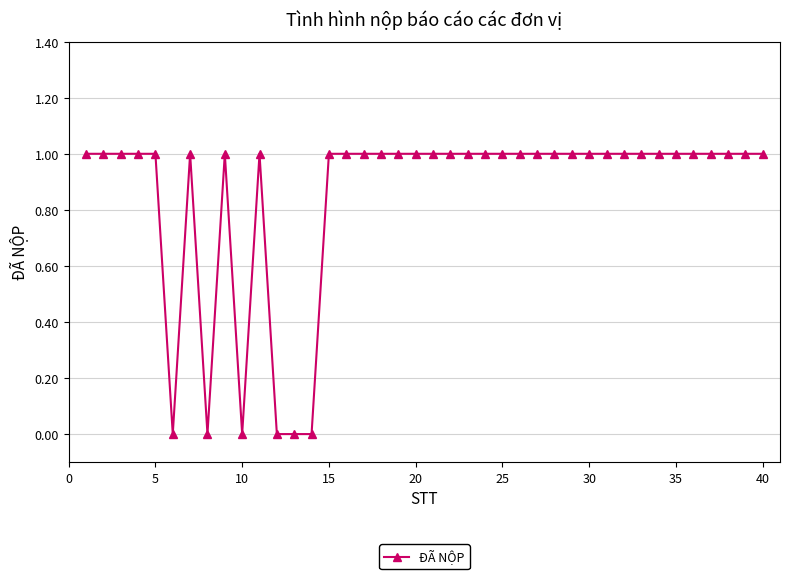

True or false: there are more than 0 points higher than both neighbors.

True